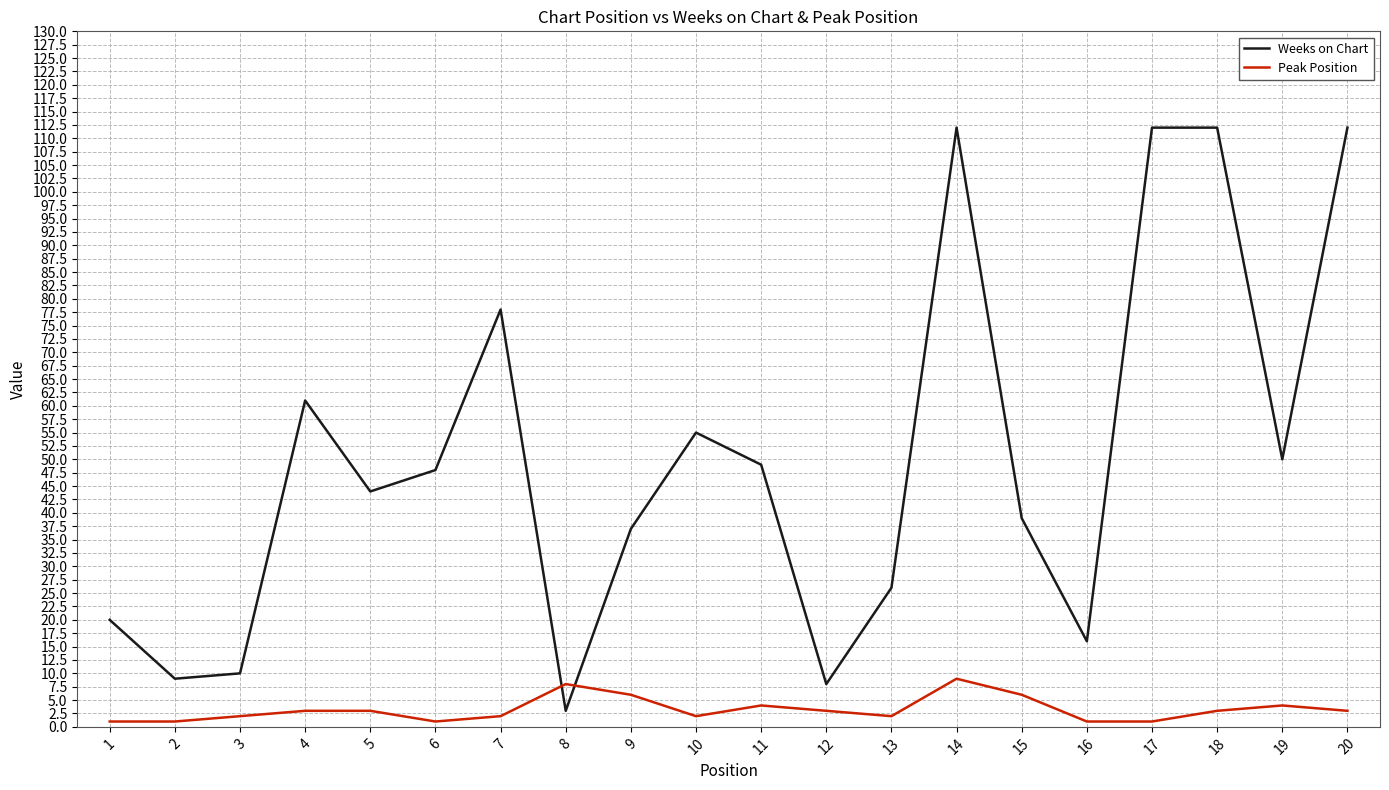

True or false: Weeks on Chart and Peak Position intersect in this chart.

True